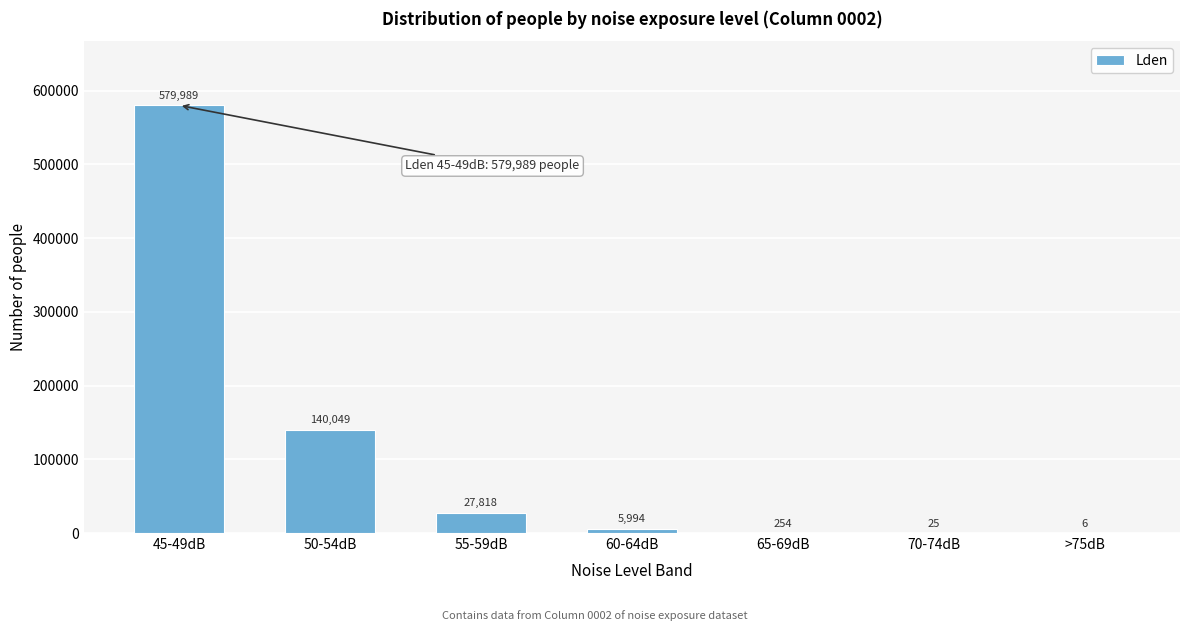

Reading left to right, transcribe all the data shown in this chart.

45-49dB=579989	50-54dB=140049	55-59dB=27818	60-64dB=5994	65-69dB=254	70-74dB=25	>75dB=6